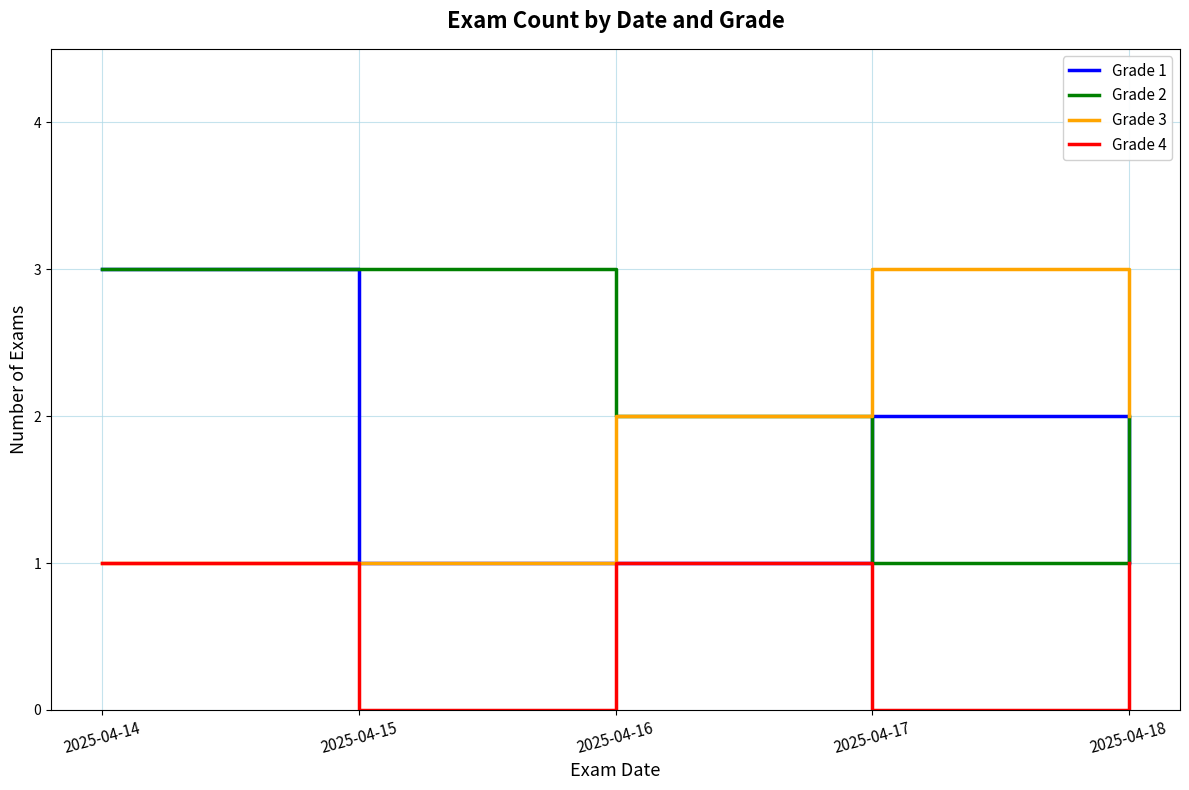

How many distinct data groups are displayed?

4